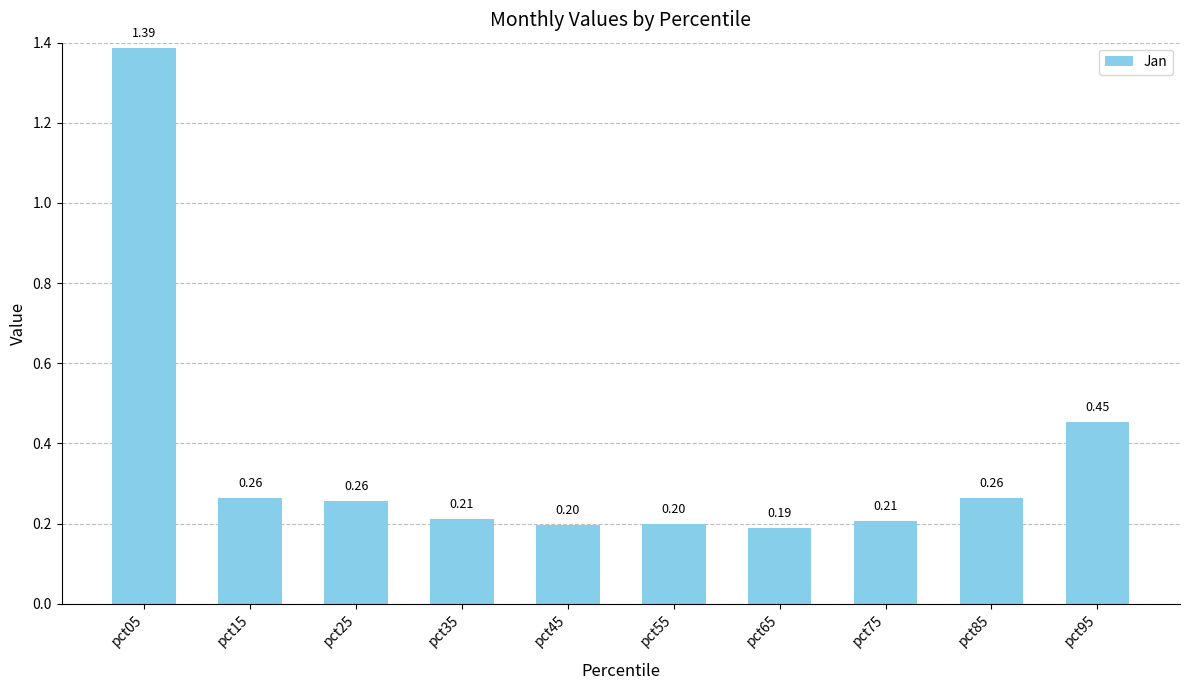

What is the value of the 5th bar from the left?

0.2